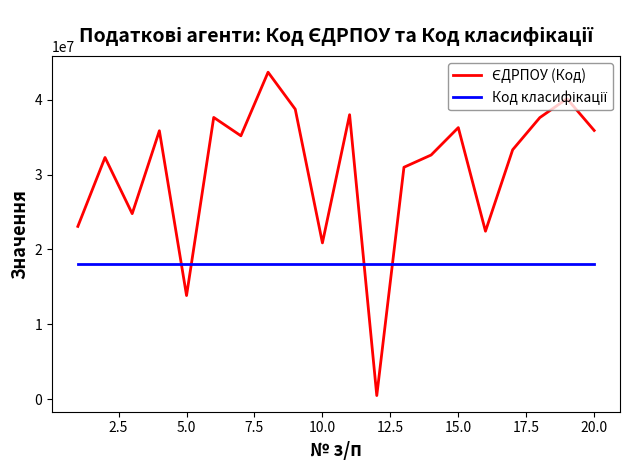

Does the chart have visible grid lines?

No